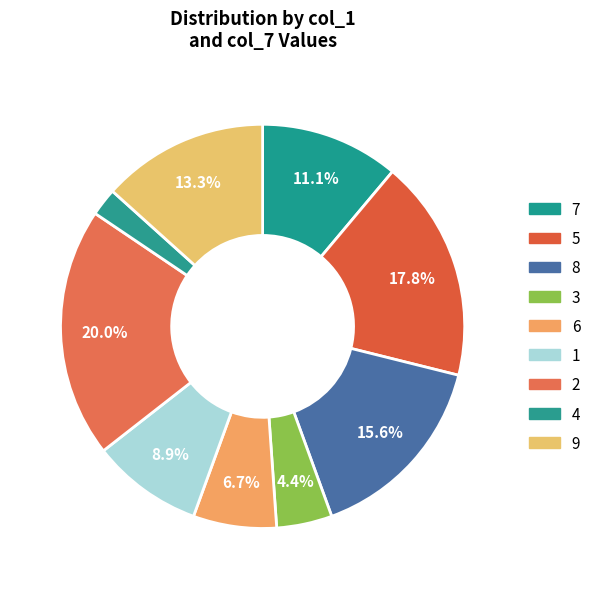

Do 4 and 1 together represent more than half of the pie?

No